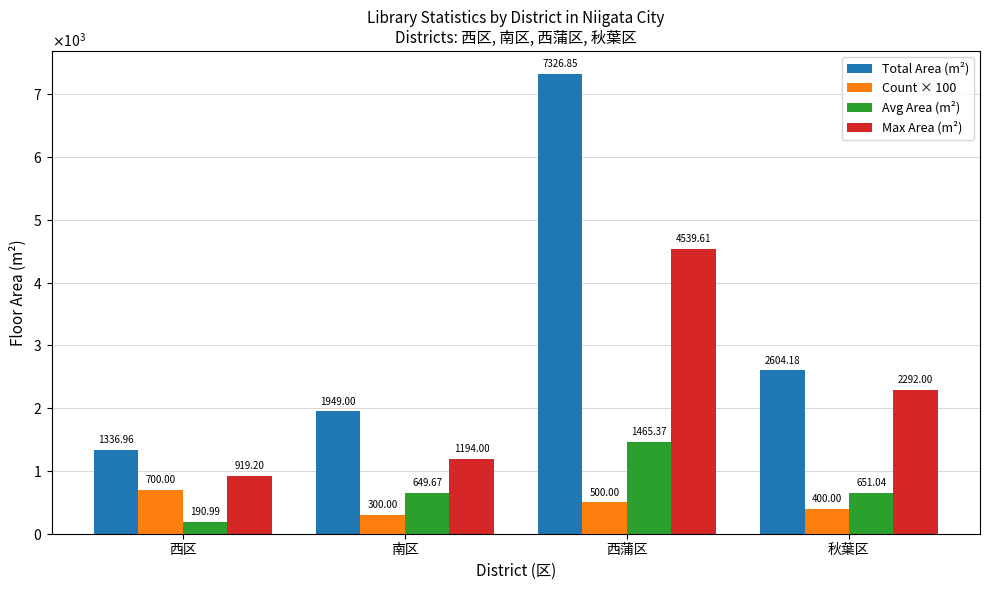

How many Count × 100 values are between 400 and 700?

3